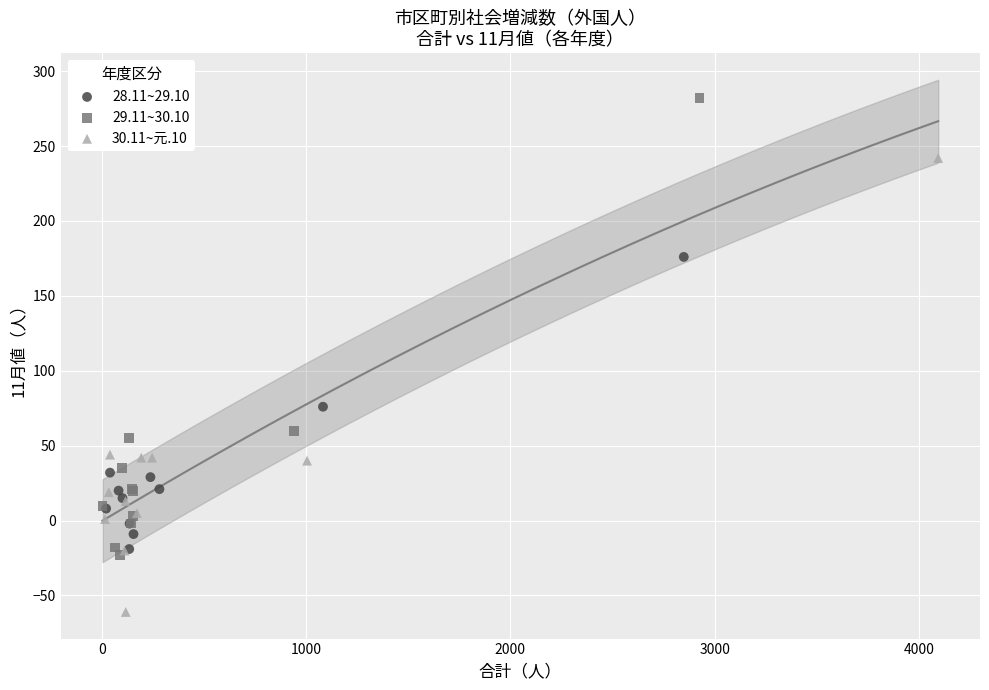

Which series contains the lowest Y value?

30.11~元.10